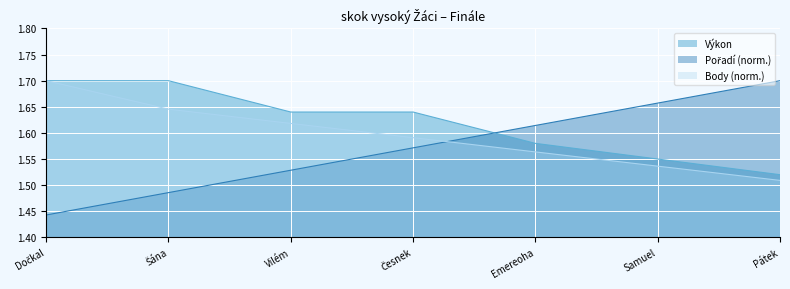

Count the number of data series in this chart.

3